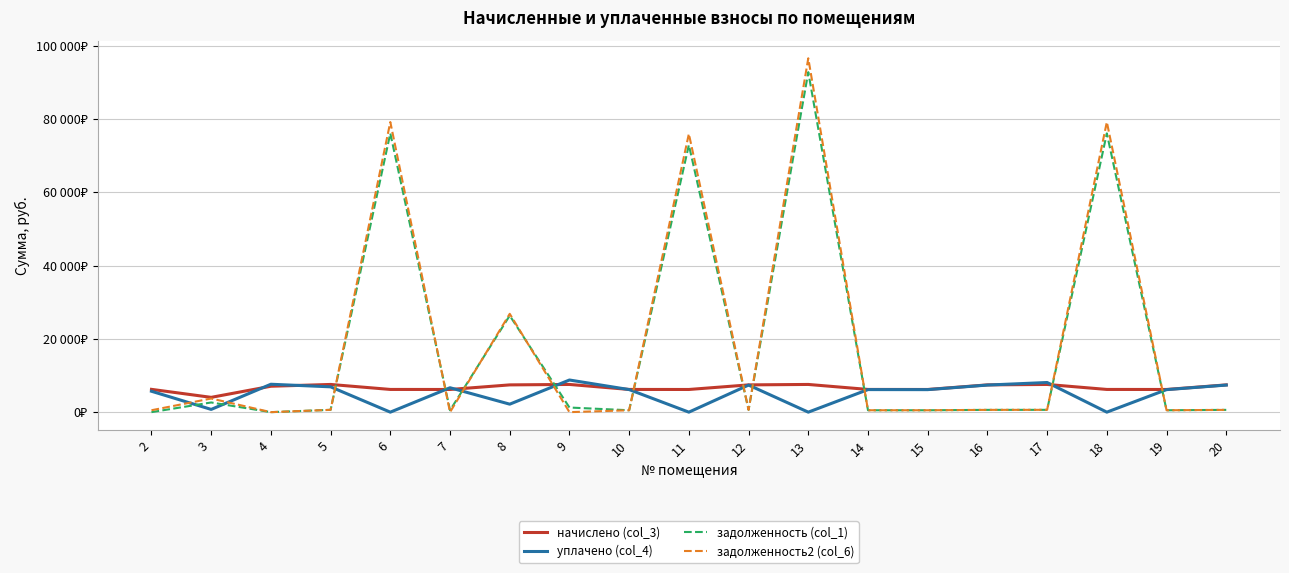

What is the difference between the maximum and second lowest values in the начислено (col_3) series?

1373.2